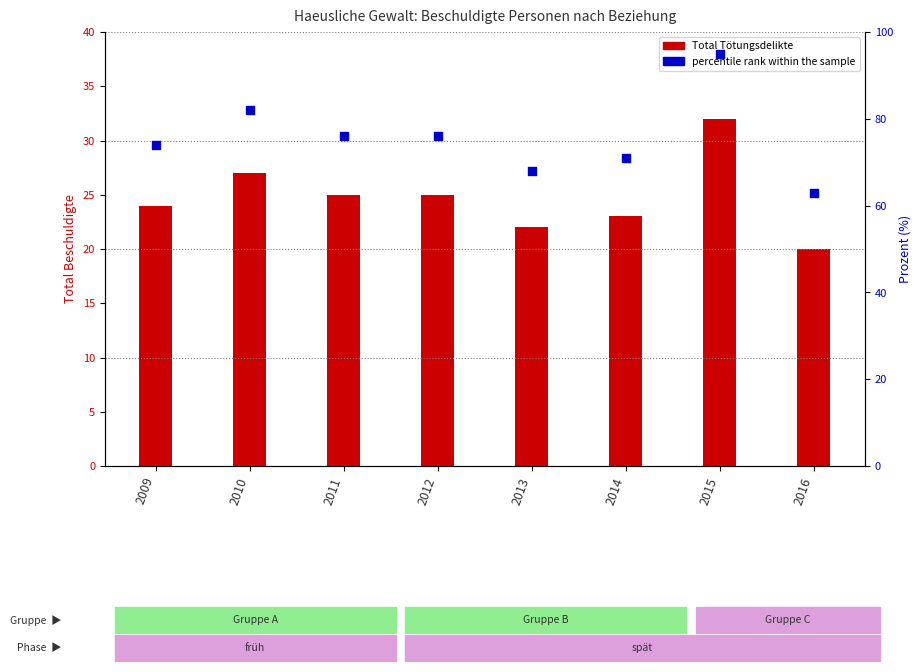

Which series contains the lowest Y value?

Total Tötungsdelikte